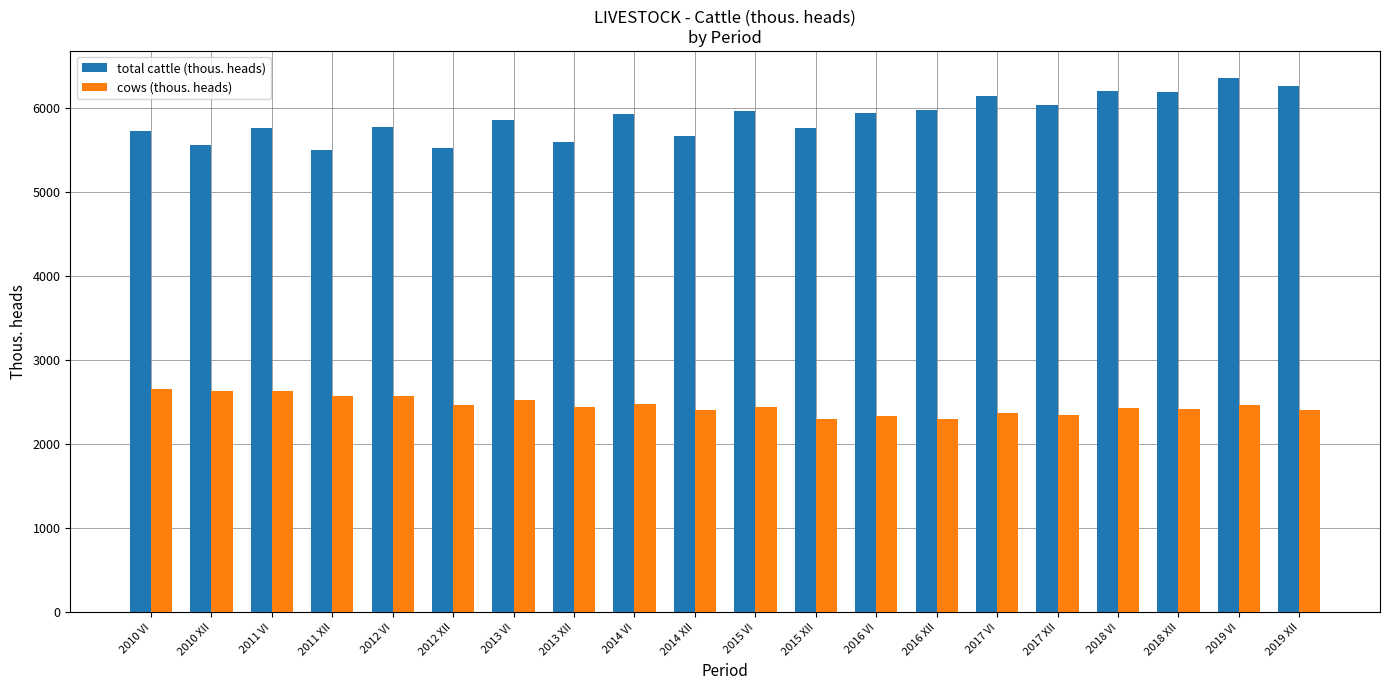

What is the approximate value of total cattle (thous. heads) at 2014 XII?

5660.3